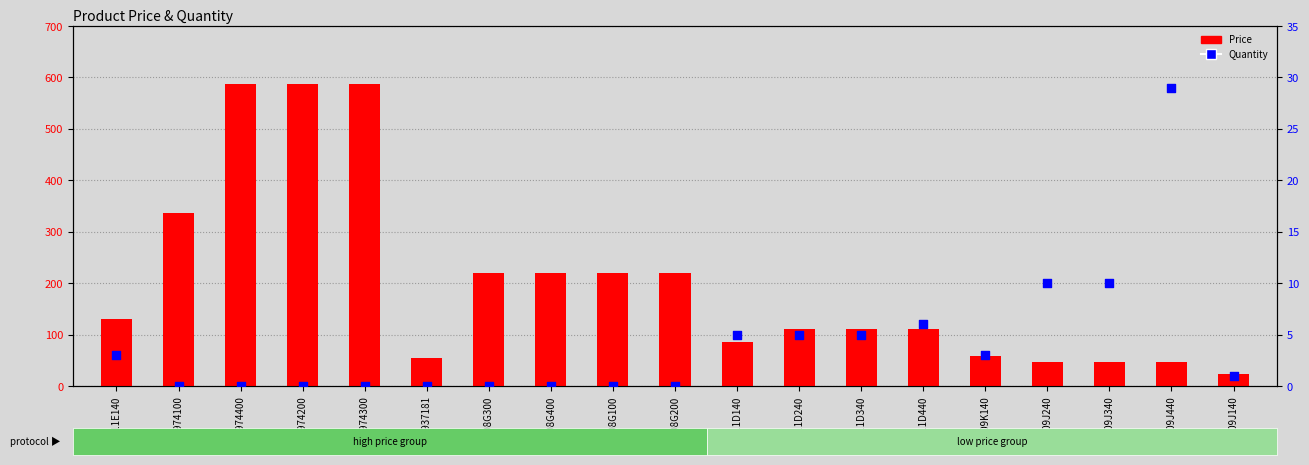

At how many categories does at least one series exceed 421?

3